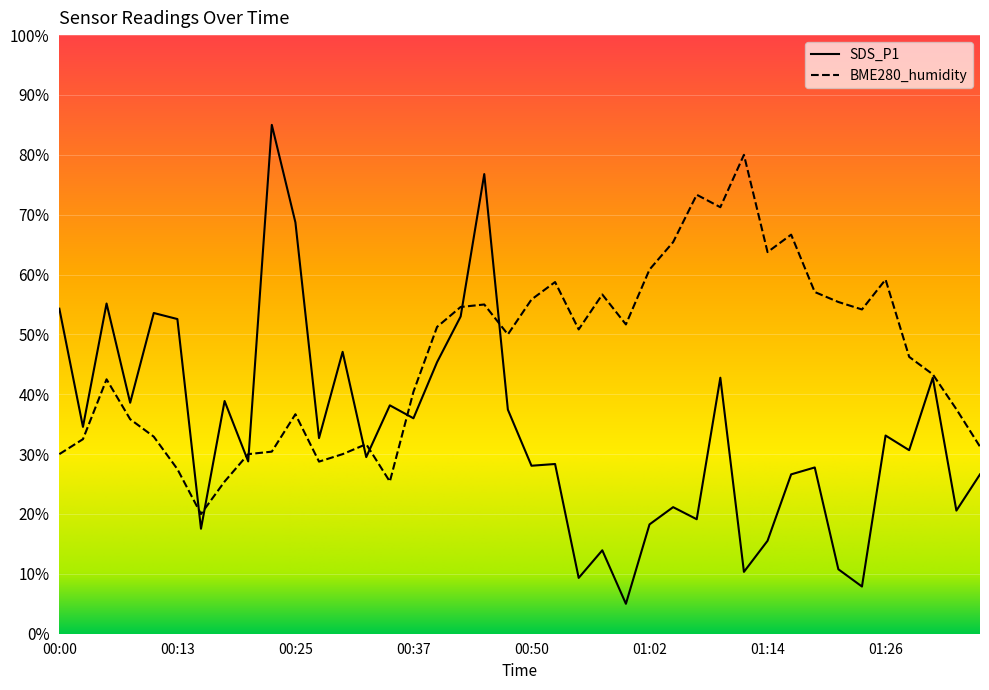

At which category does BME280_humidity reach its first local valley?

00:15